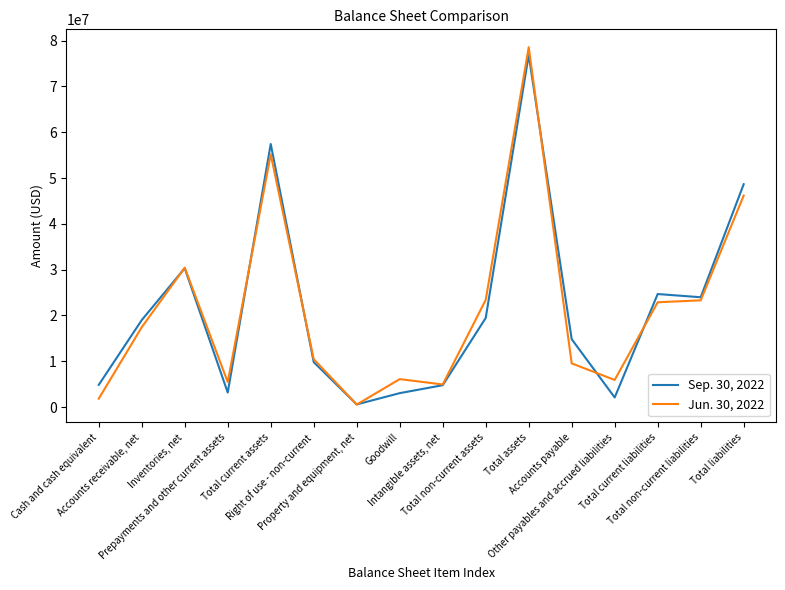

List the series in order of their peak value, lowest first.

Sep. 30, 2022, Jun. 30, 2022